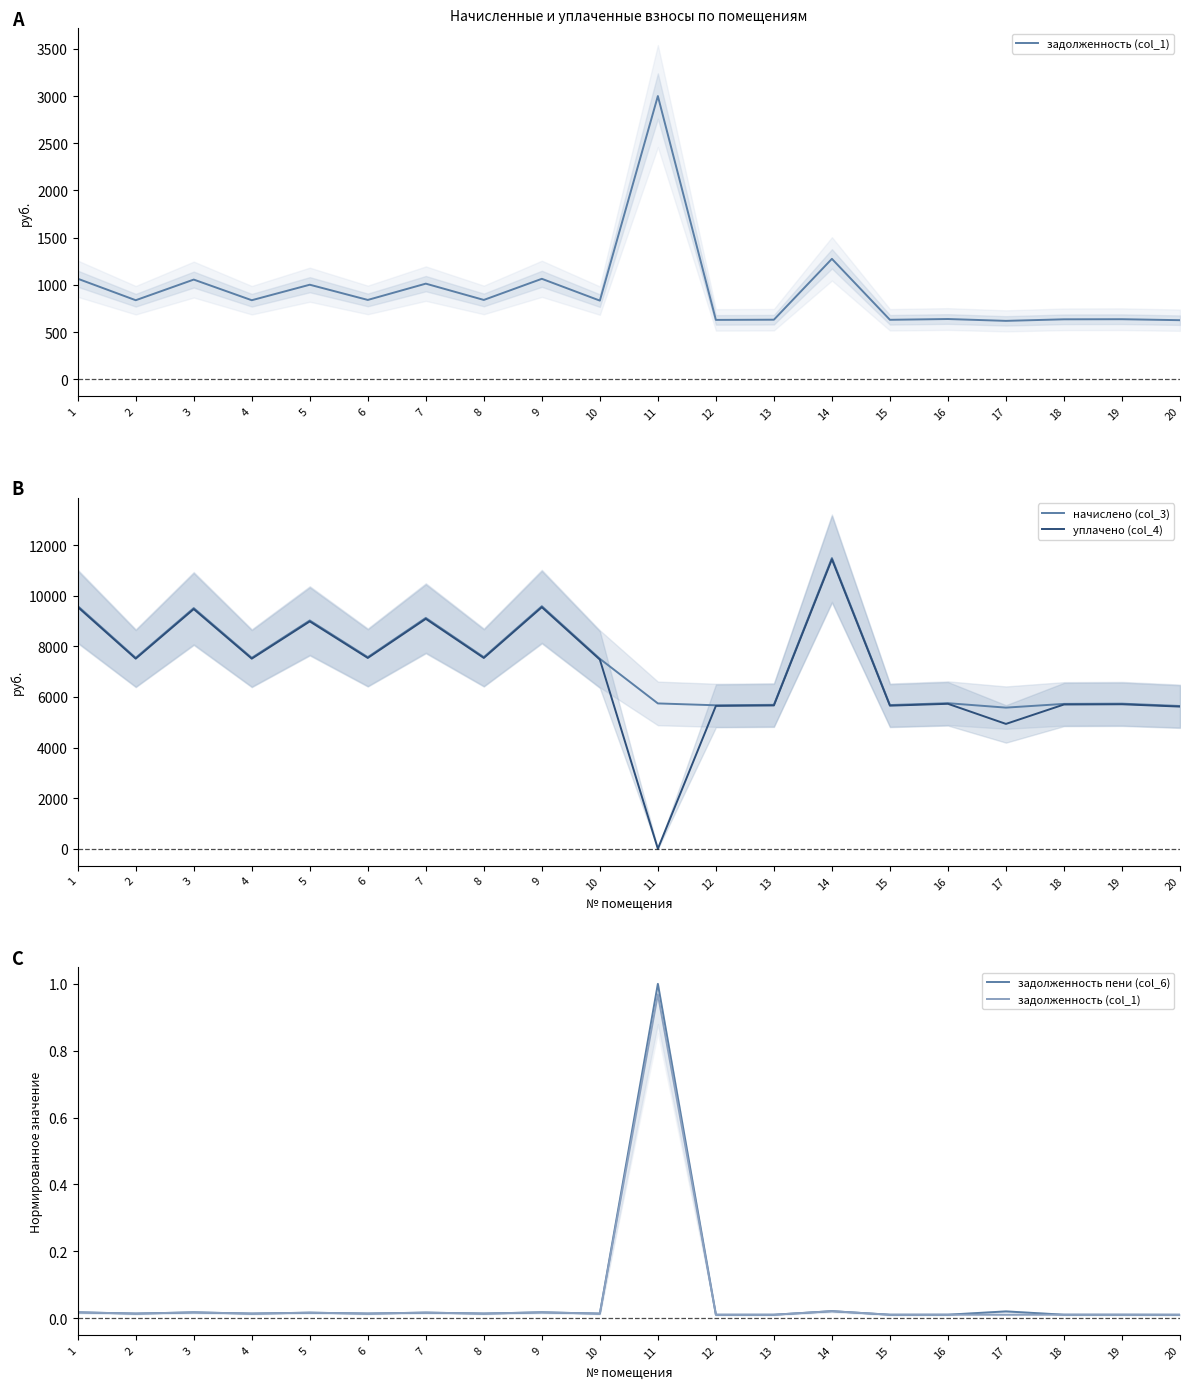

Rank the categories by задолженность пени (col_6) value from lowest to highest.

20, 12, 15, 13, 18, 19, 16, 10, 2, 4, 6, 8, 5, 7, 3, 9, 1, 17, 14, 11